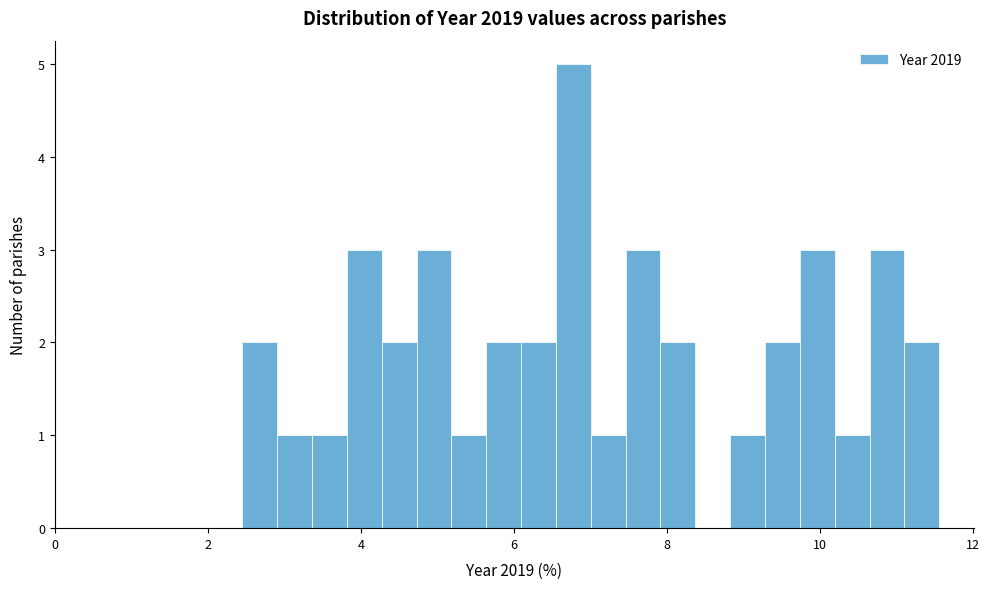

Around what value on the x-axis is the tallest bar? Give the approximate position of its centre, as read against the axis.

6.8